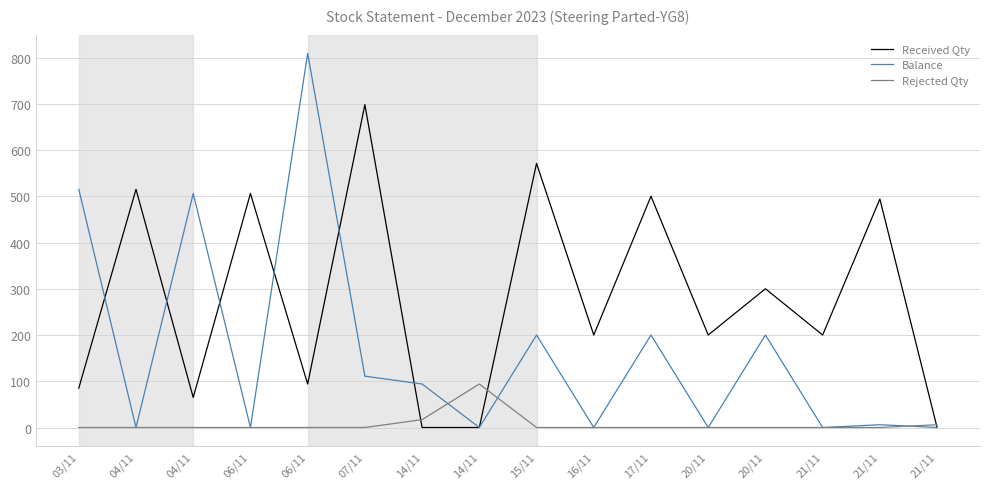

Is it true that Received Qty equals 0 at 14/11?

True